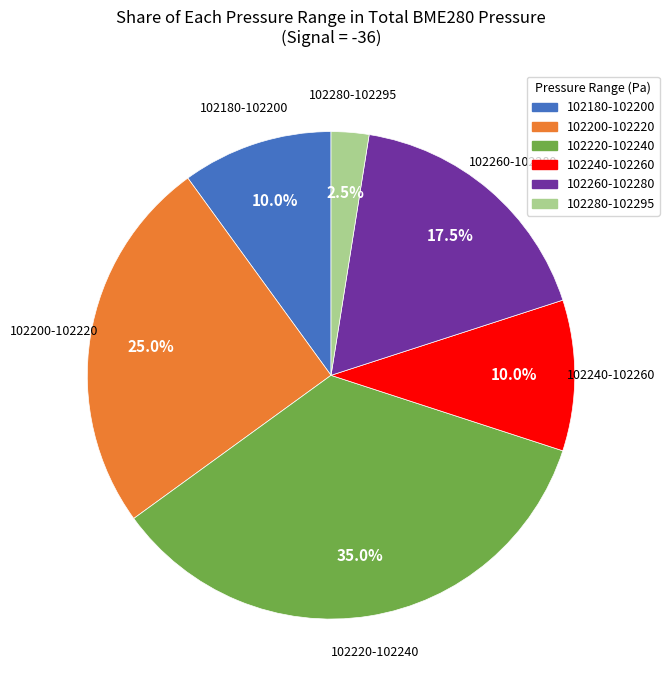

Which has a higher value, 102220-102240 or 102280-102295?

102220-102240